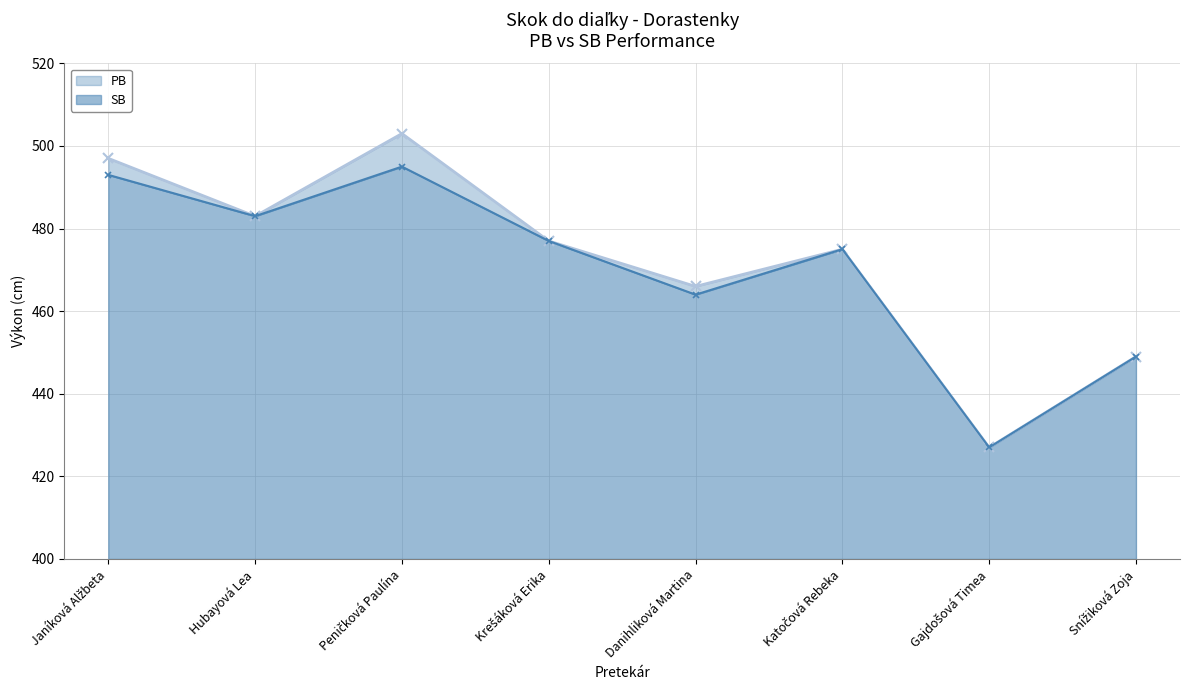

What is the approximate value of SB at Krešáková Erika?

477